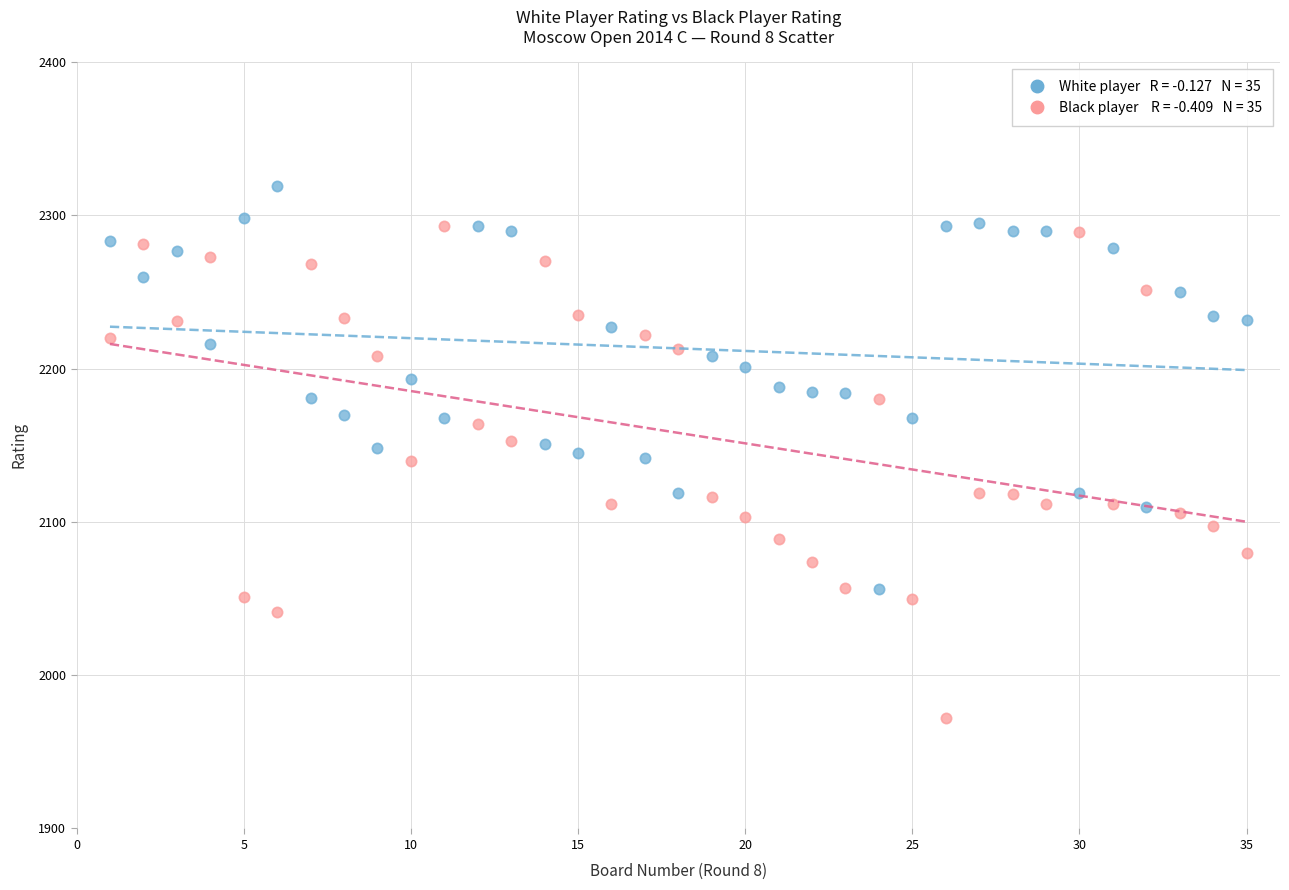

Across all data points, what is the range of X values (max minus min)?

34